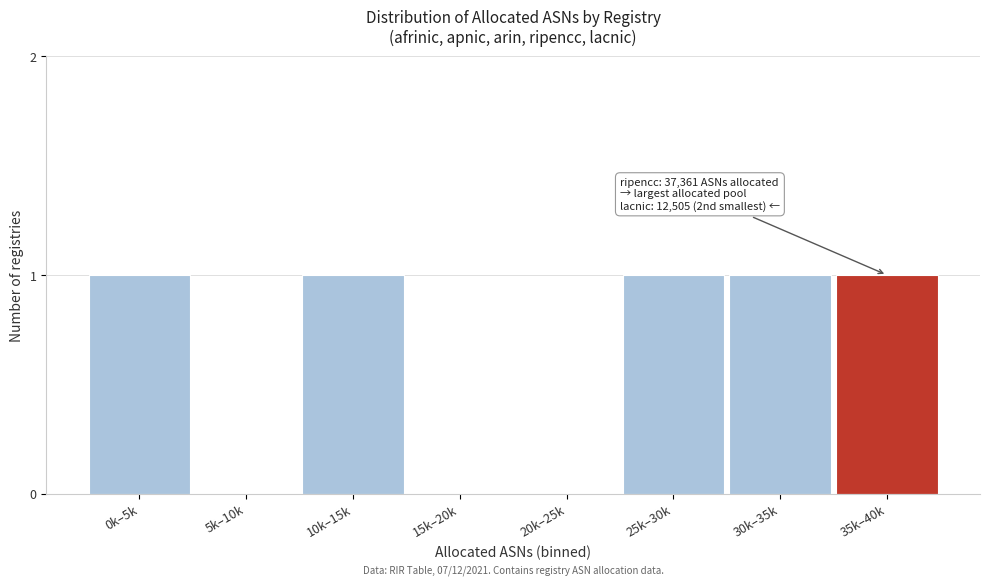

Reading right to left, what are all the values shown in this chart?

35k–40k=1	30k–35k=1	25k–30k=1	20k–25k=0	15k–20k=0	10k–15k=1	5k–10k=0	0k–5k=1